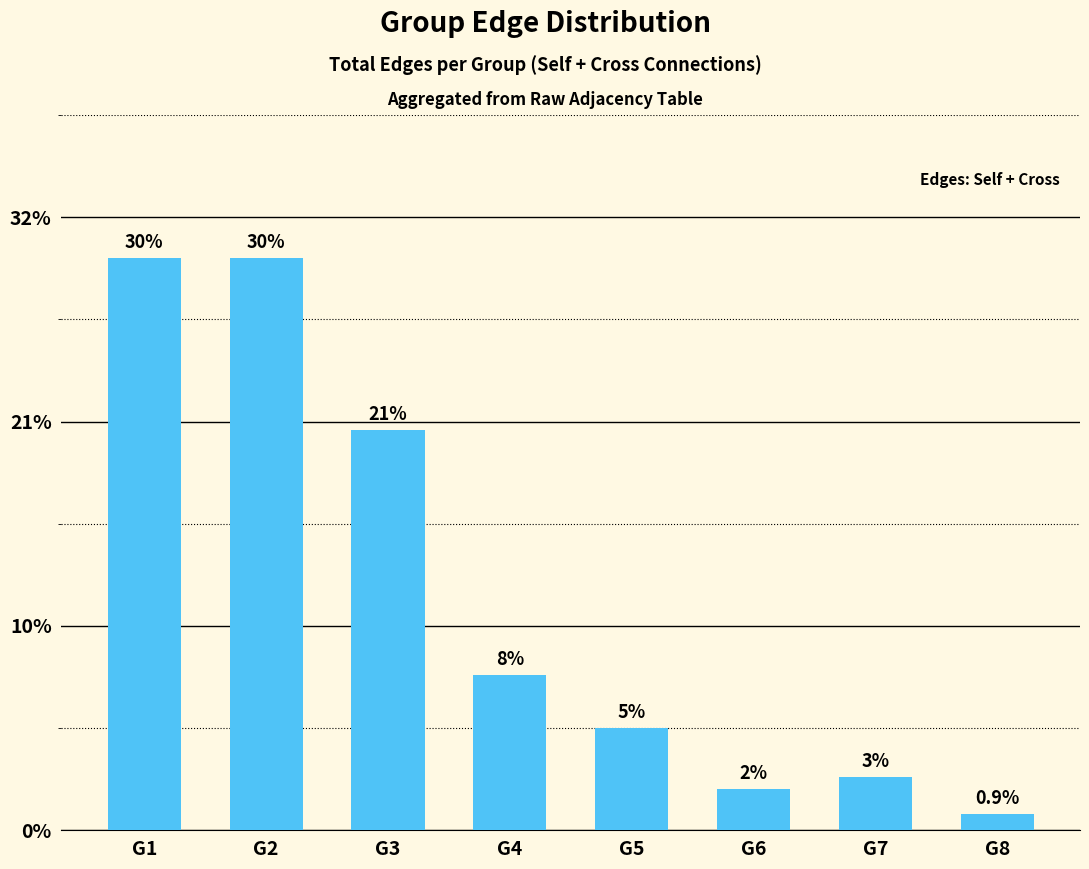

Rank the categories by value from highest to lowest.

G1, G2, G3, G4, G5, G7, G6, G8